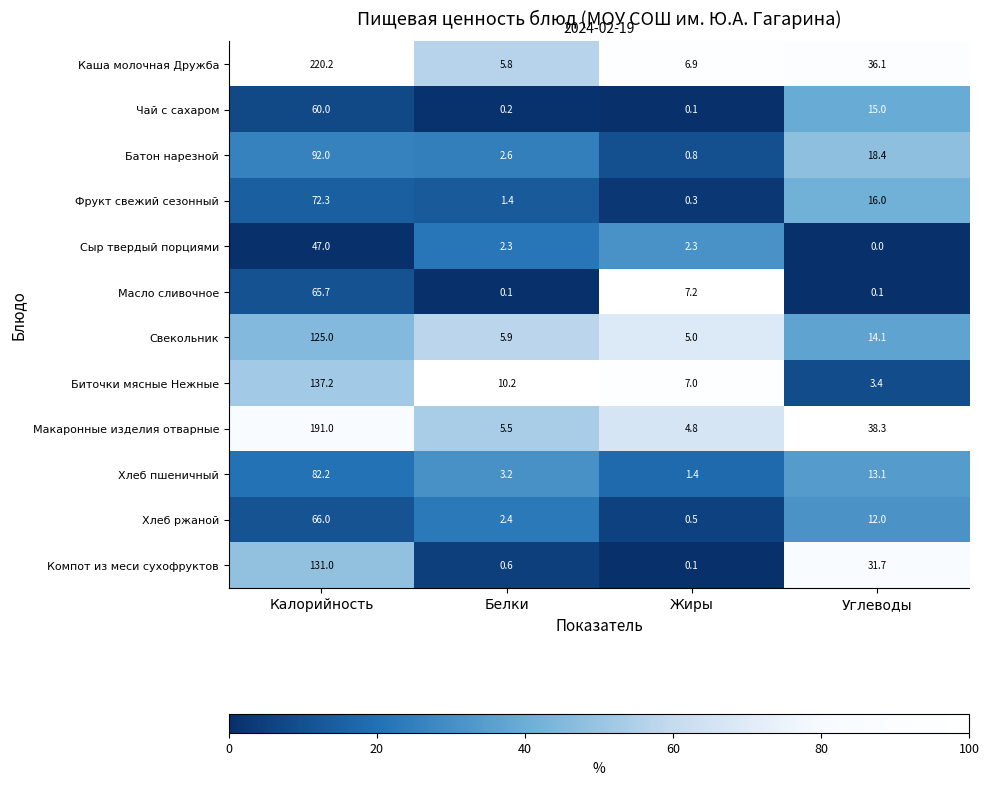

What is the difference between the Свекольник values at Жиры and Белки?

0.9